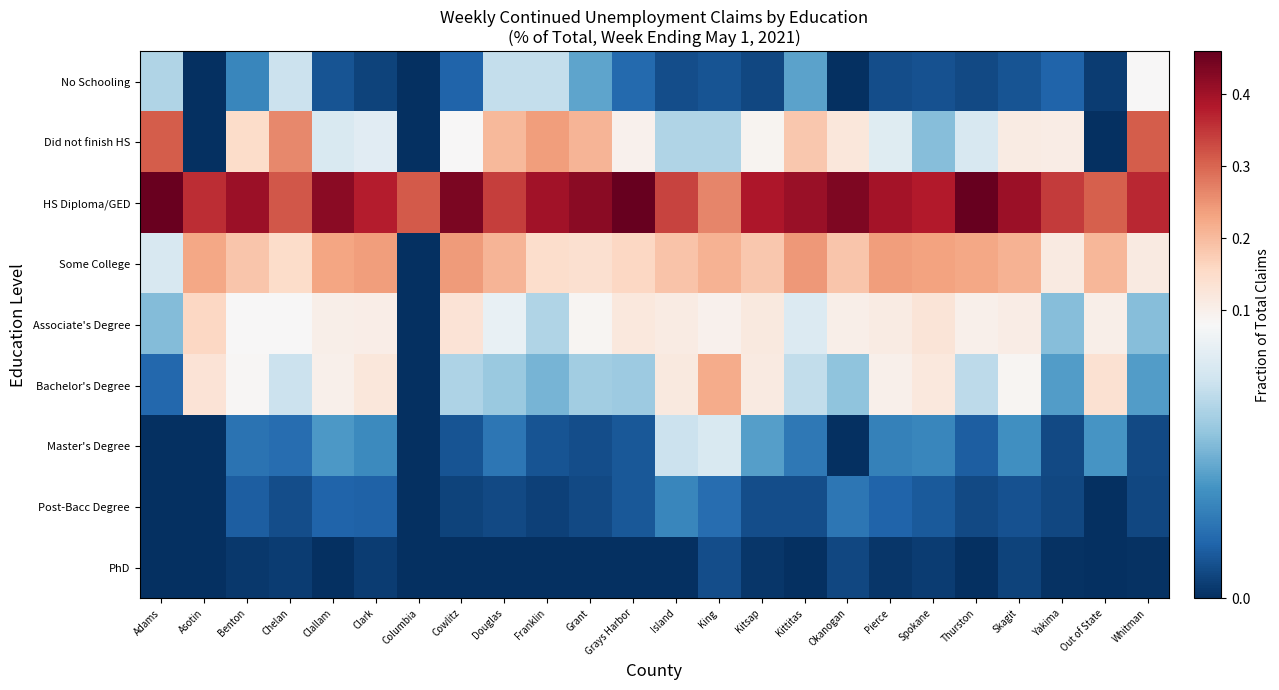

Which label corresponds to the smallest value in the chart?

Asotin